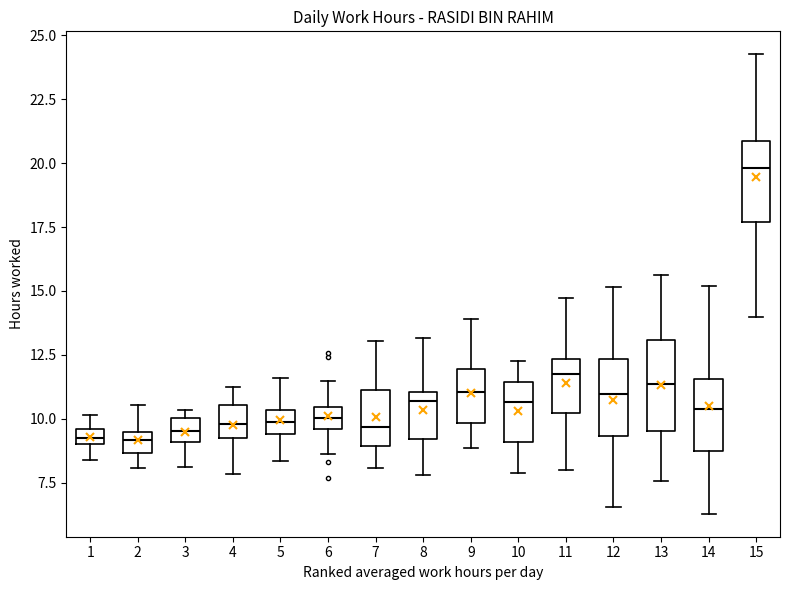

Which box has the highest median line?

15